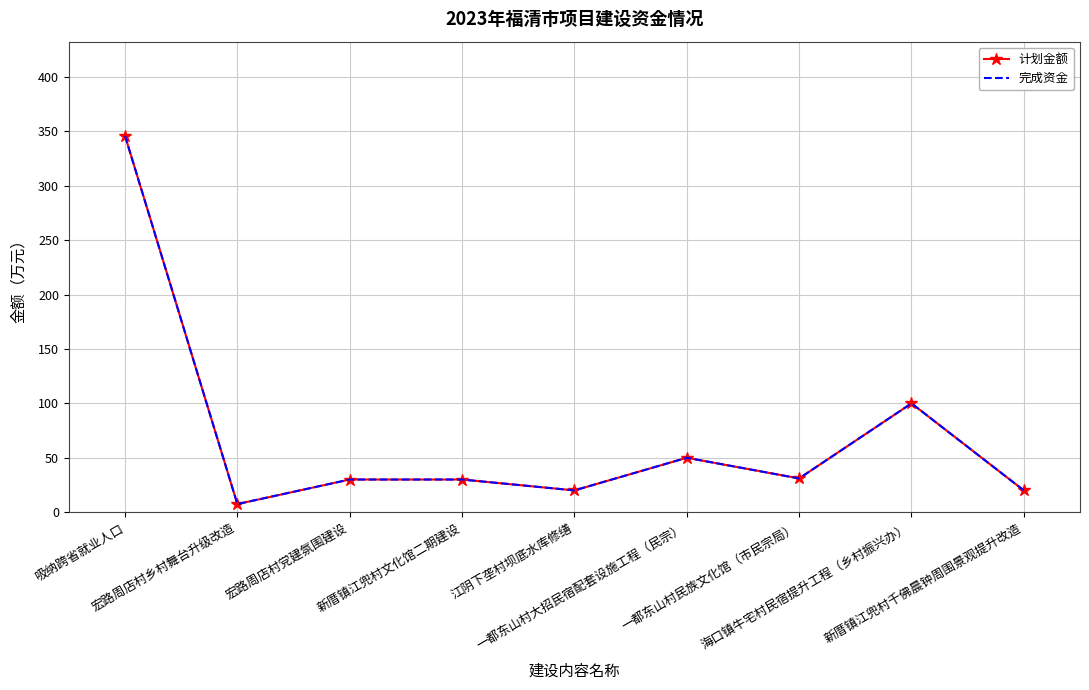

What are all the series names shown in the legend?

计划金额, 完成资金